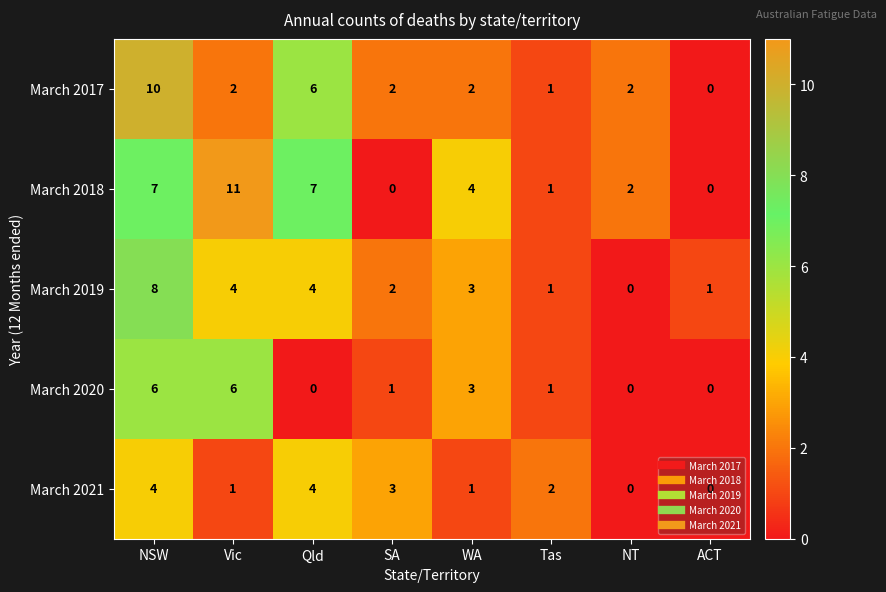

True or false: March 2020 has a value of 3 at Qld.

False